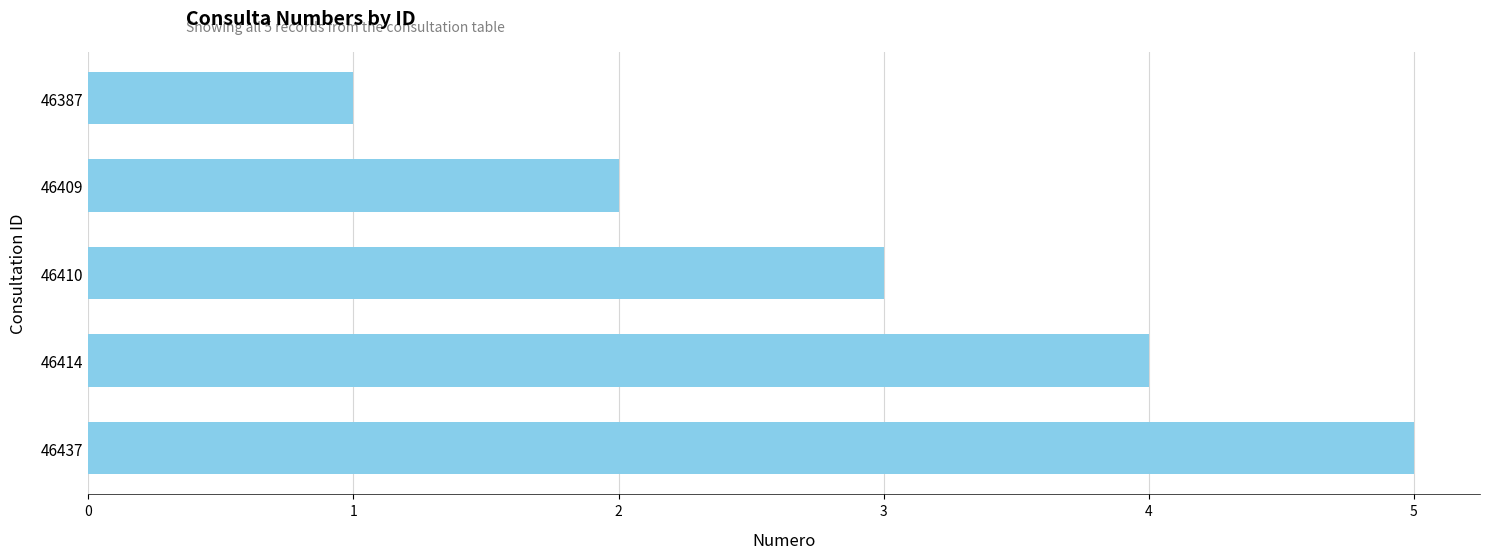

What is the difference between the second highest and minimum values?

3